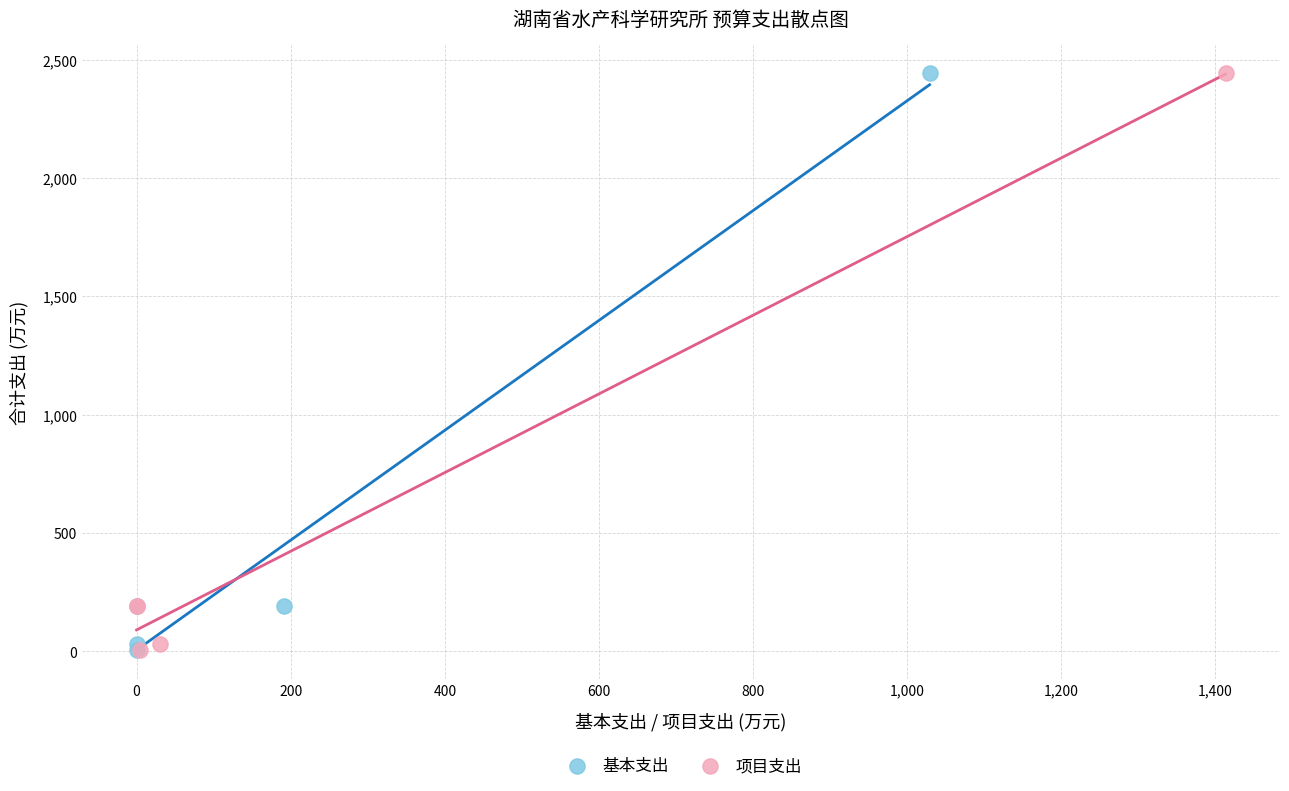

What are all the series names shown in the legend?

基本支出, 项目支出